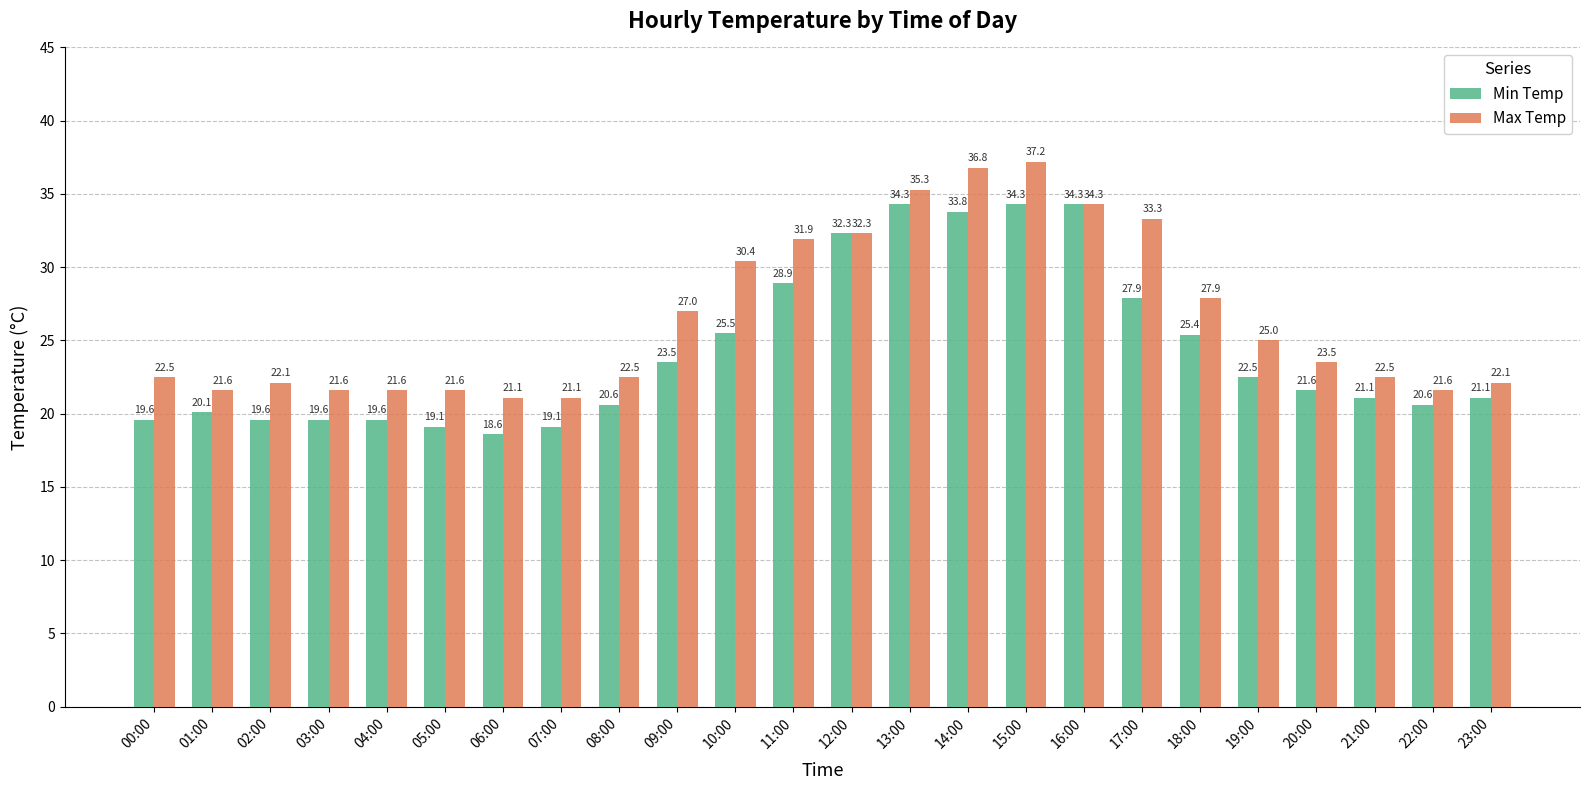

How many series are shown in this chart?

2